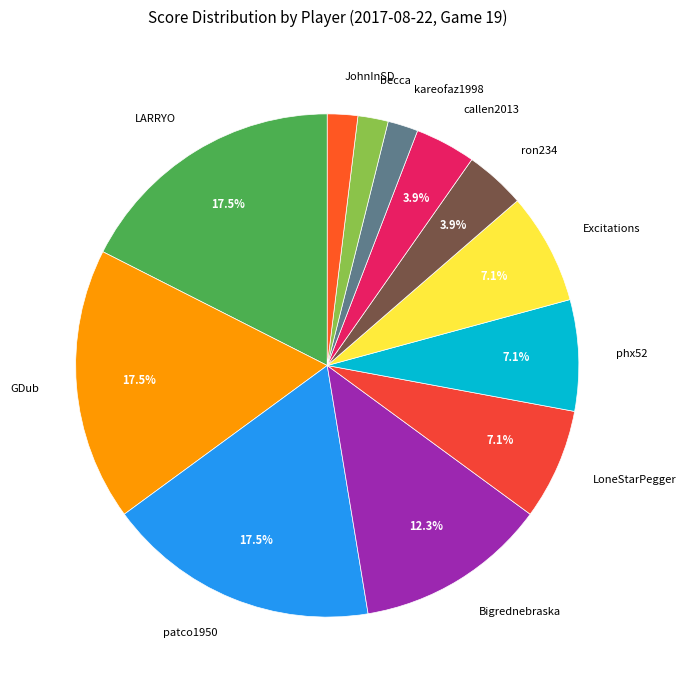

Combined, do JohnInSD and callen2013 account for over 50%?

No